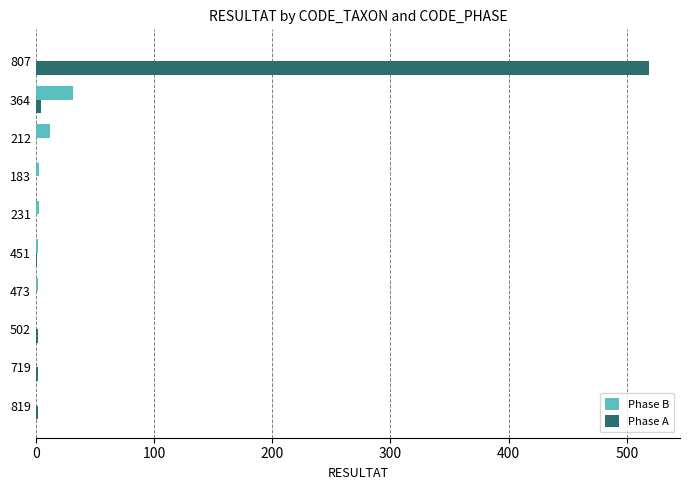

How many categories are shown in the chart?

10